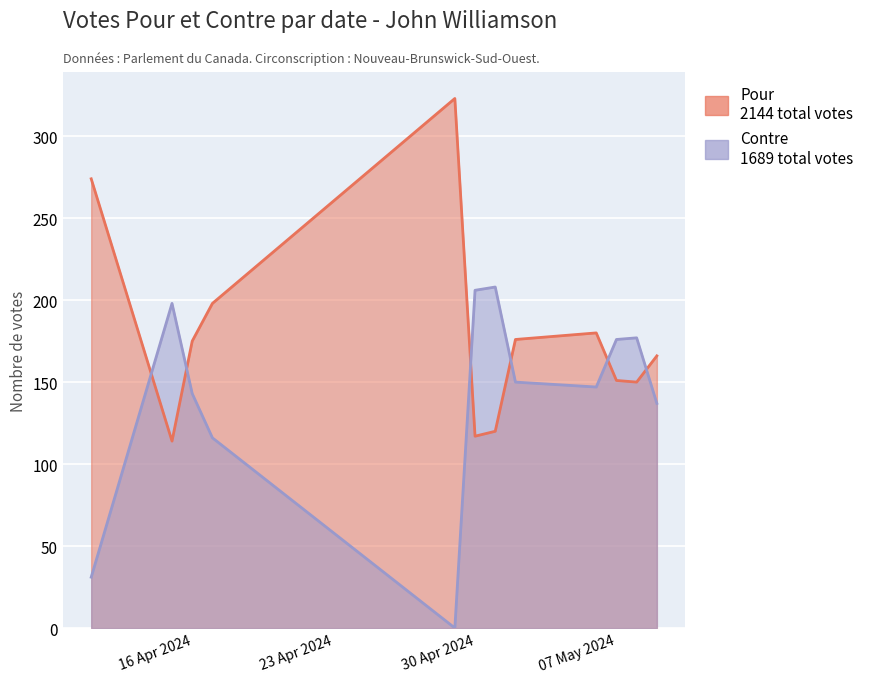

Reading left to right, extract all data points from this chart.

Pour: 274	114	175	198	323	117	120	176	180	151	150	166
Contre: 31	198	143	116	0	206	208	150	147	176	177	137